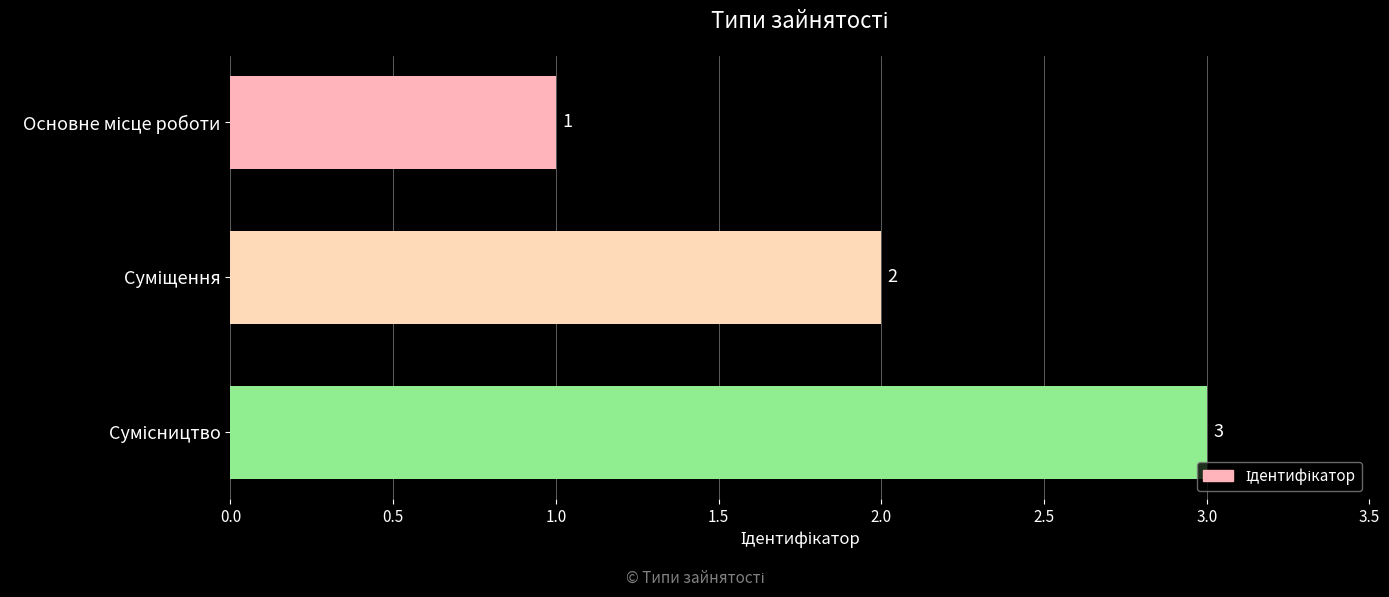

How many values are between 1 and 3?

3